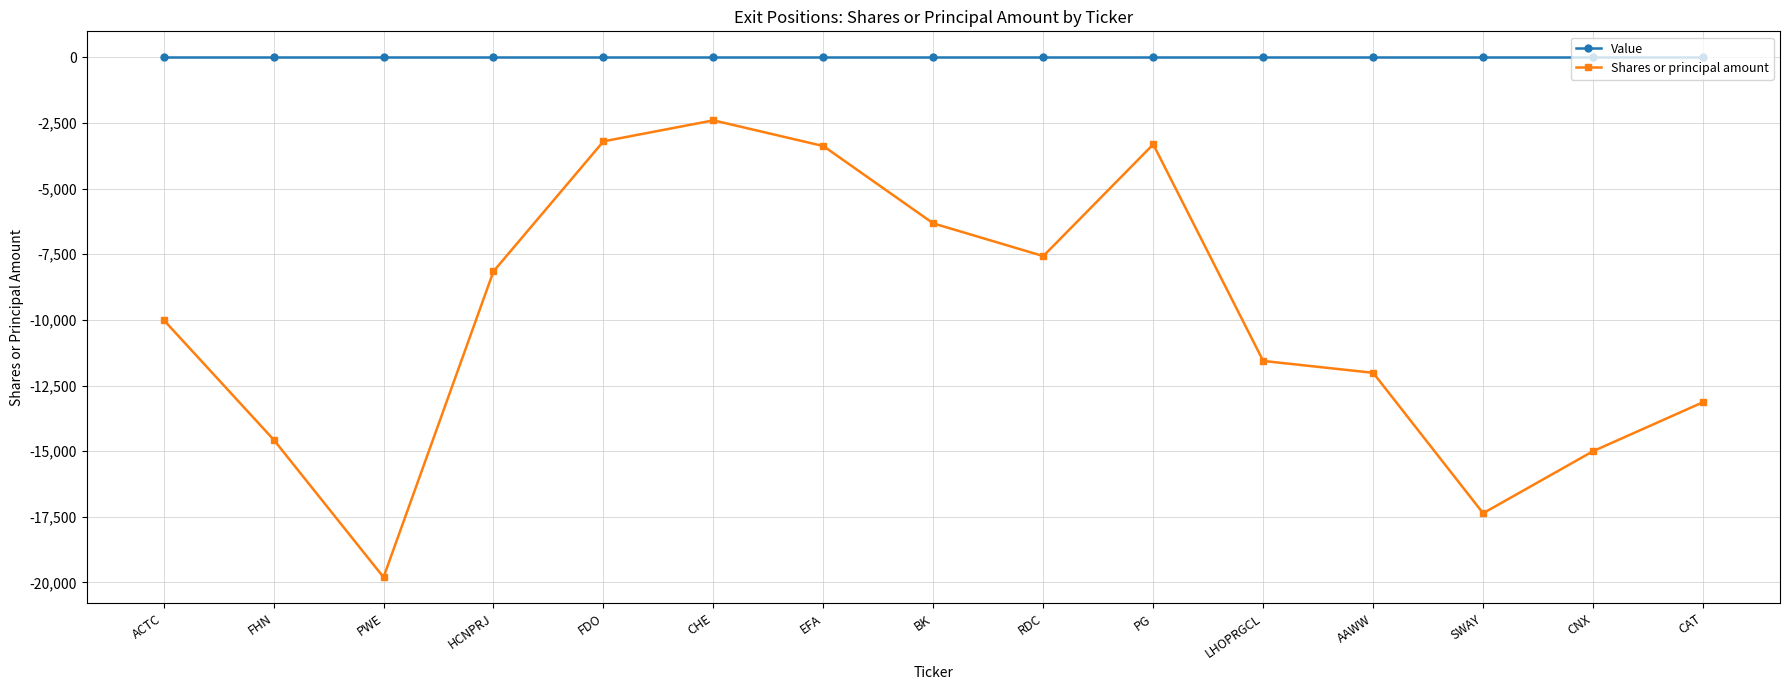

What is the total value across all series at PWE?

-19800